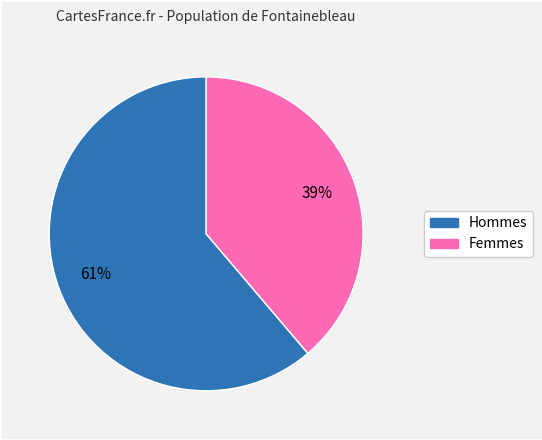

To the nearest percent, what is the difference between the largest and smallest slice percentages?

22%